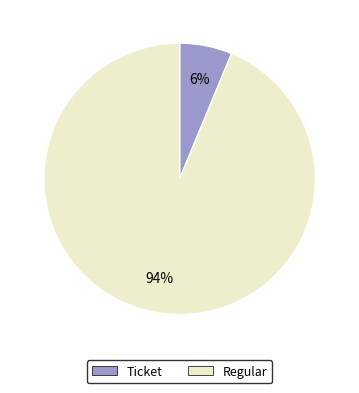

To the nearest percent, what portion does Regular represent?

94%